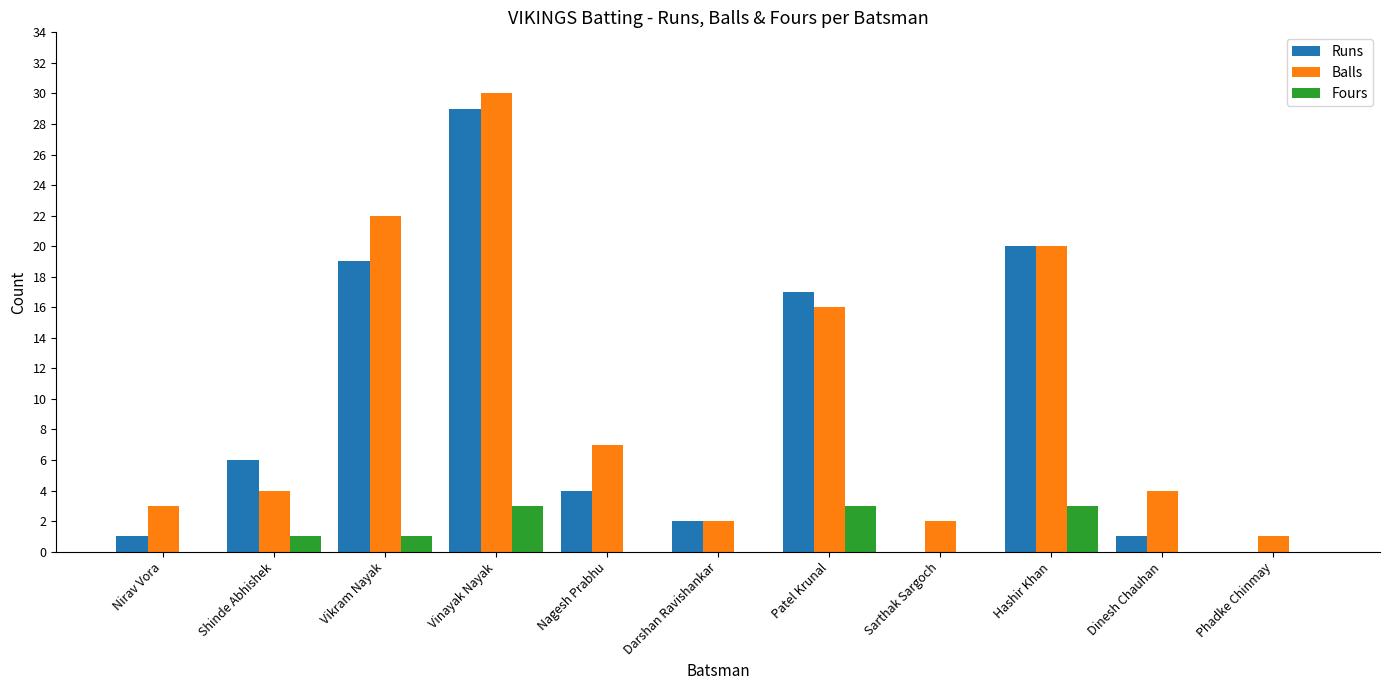

What is the maximum value for Runs?

29